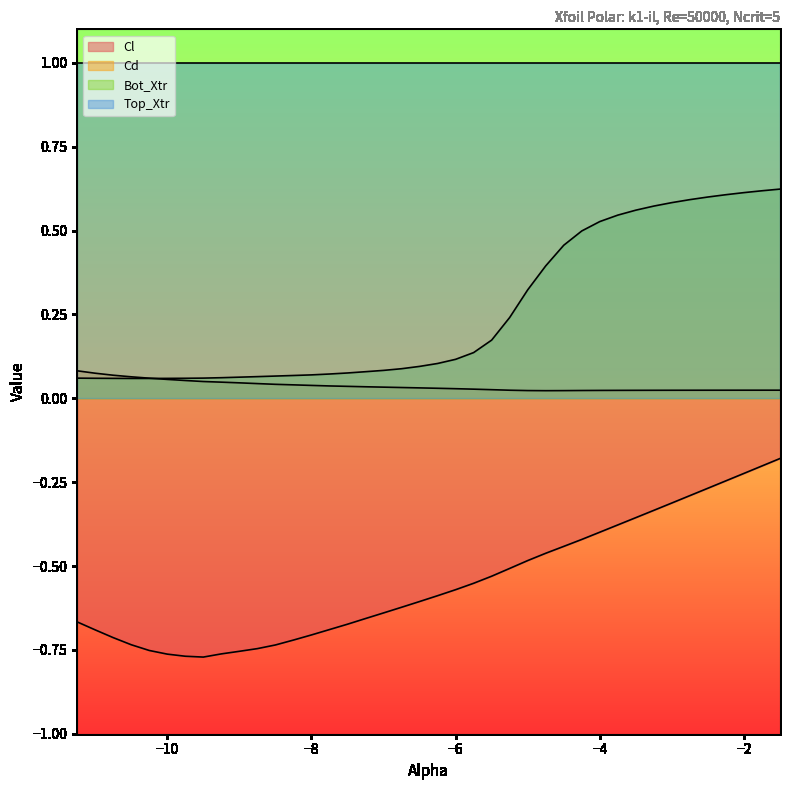

True or false: Cd and Top_Xtr intersect in this chart.

False